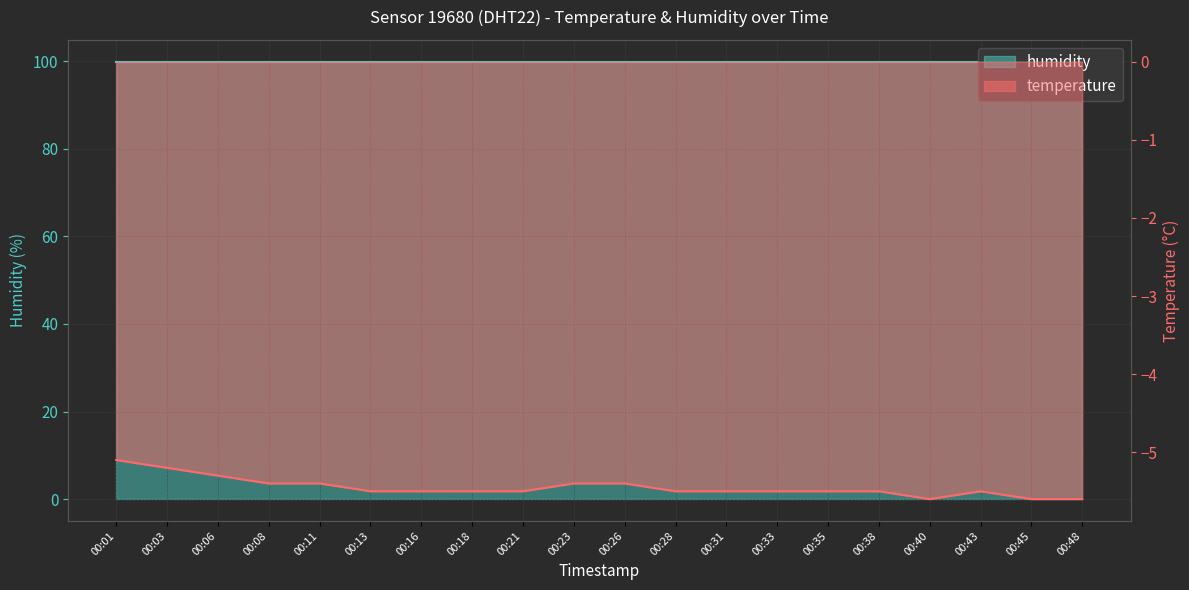

What is the sum of the values at 00:45 and 00:11?

-11.0